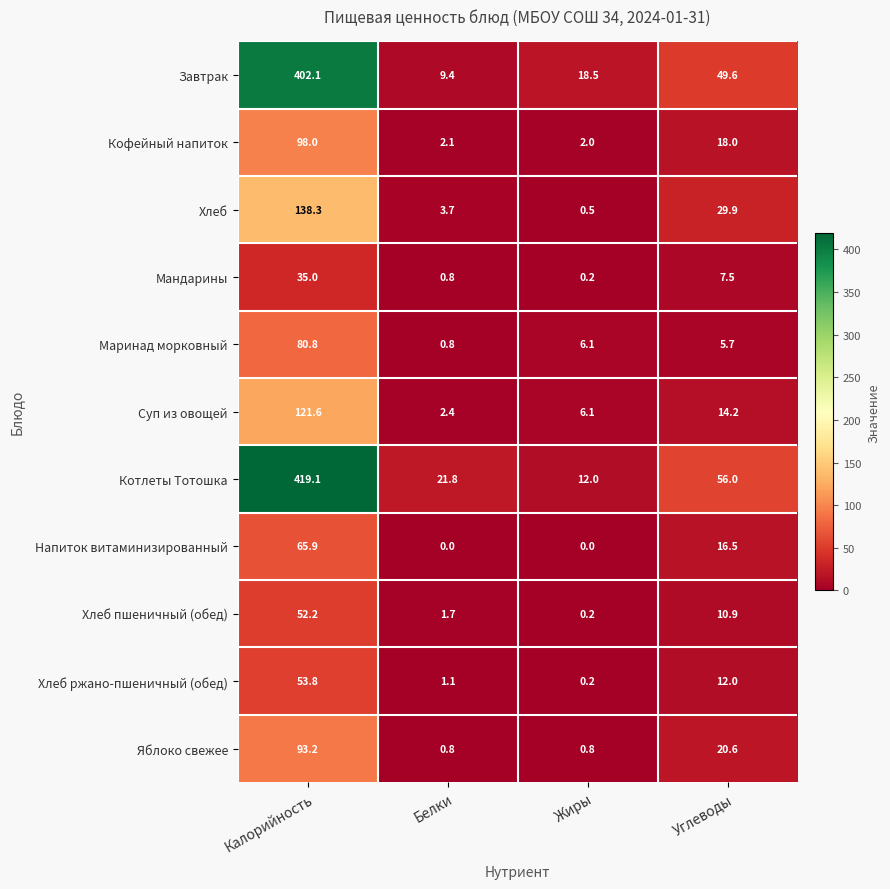

What is the highest value of the Кофейный напиток series?

98.0